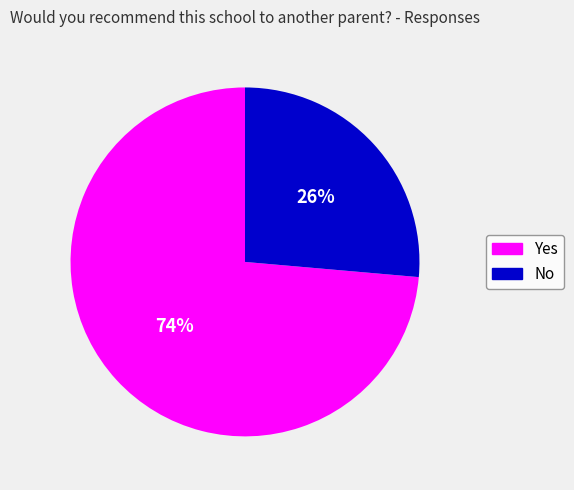

How many segments does this pie chart have?

2